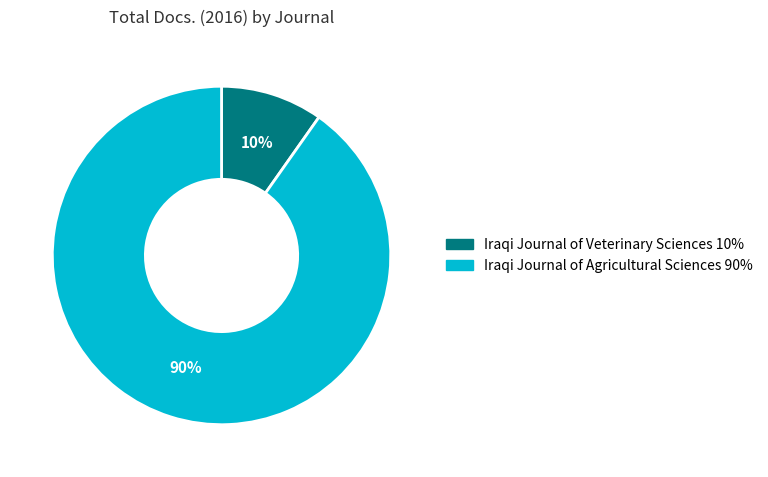

Count the number of slices in the pie.

2